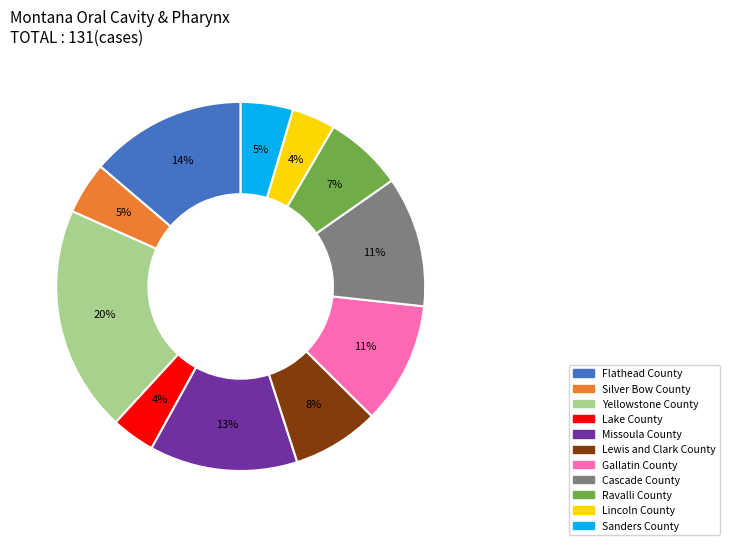

True or false: Flathead County accounts for 14% of the total.

True